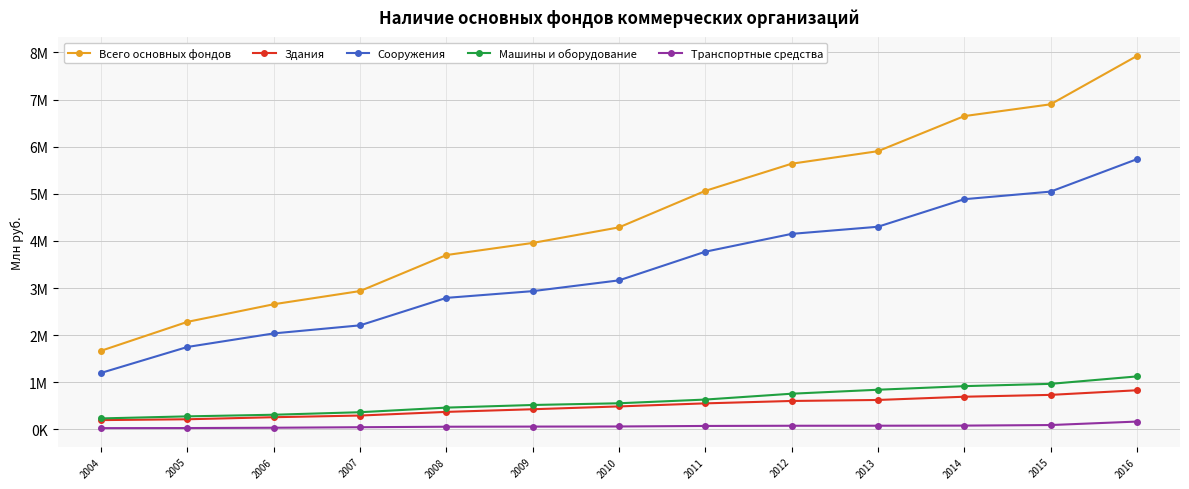

Does the chart have visible grid lines?

Yes